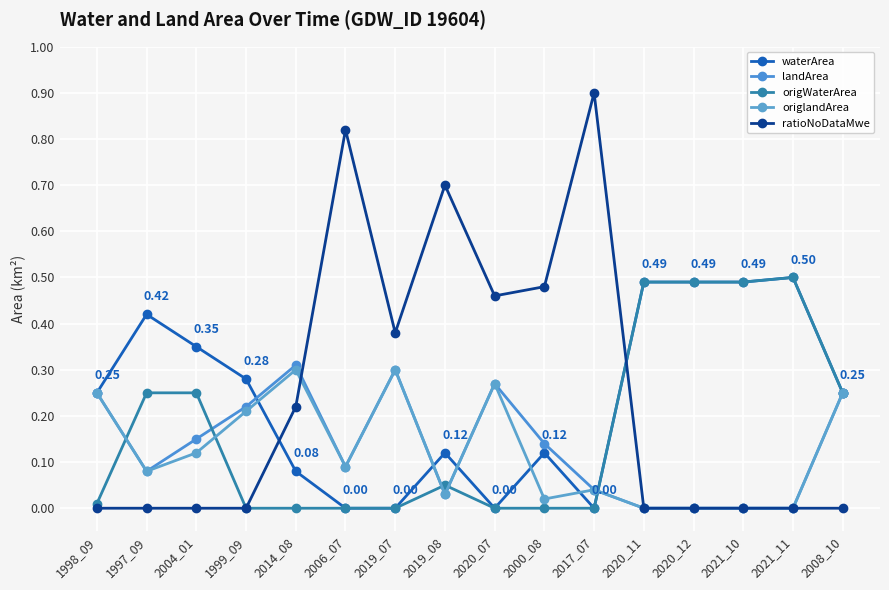

At how many categories does at least one series exceed 0?

16